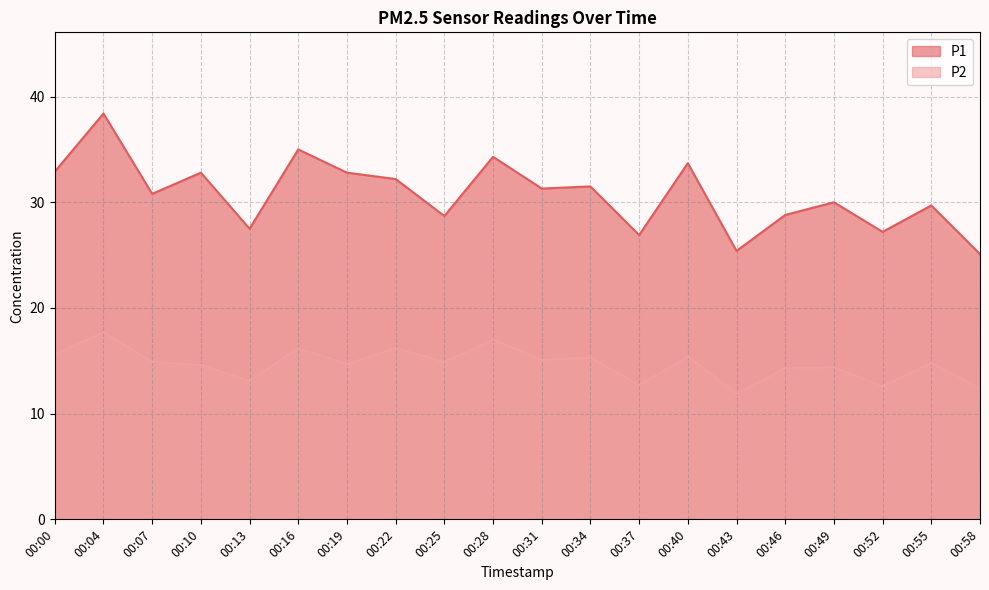

True or false: P2 and P1 intersect in this chart.

False